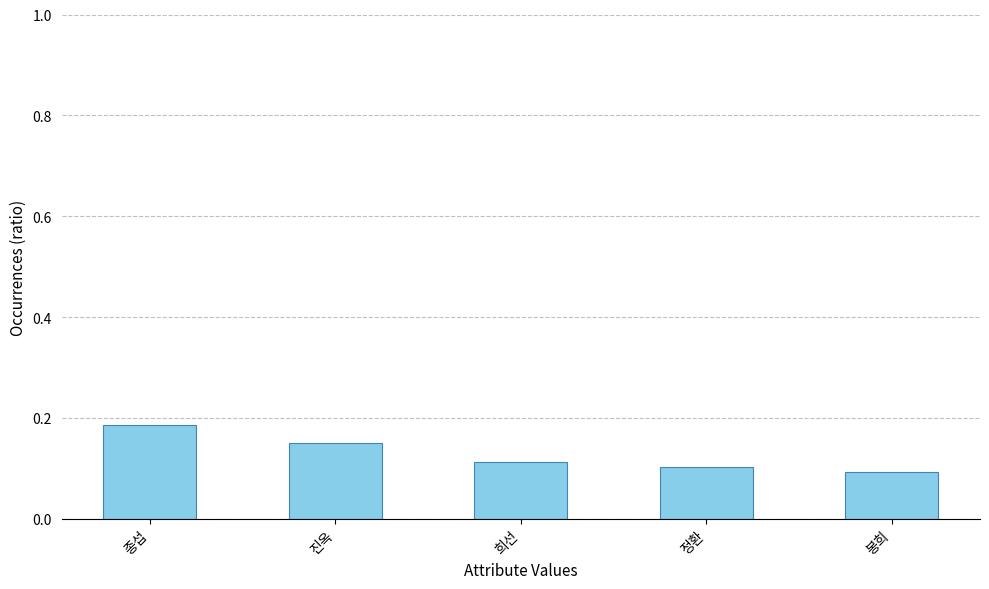

Does the chart contain any negative values?

No